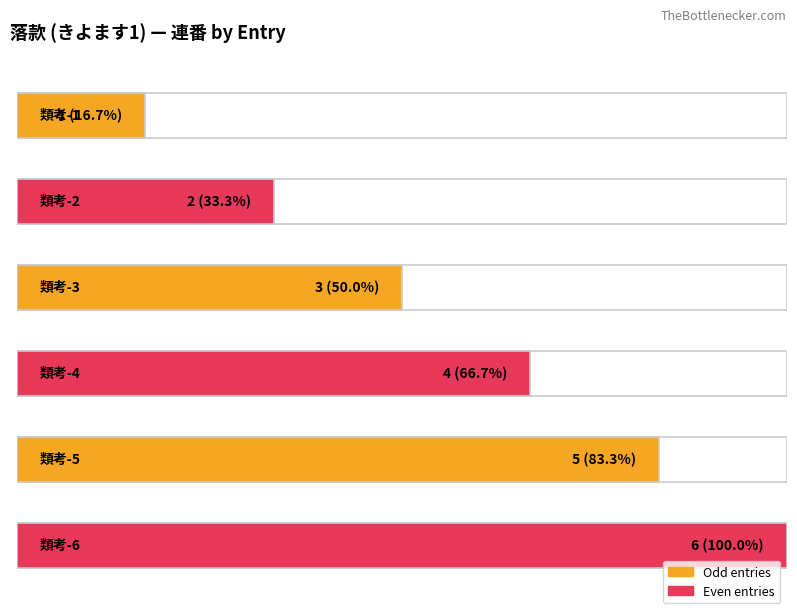

What is the ratio of the value at 類考-5 to the value at 類考-4?

1.2